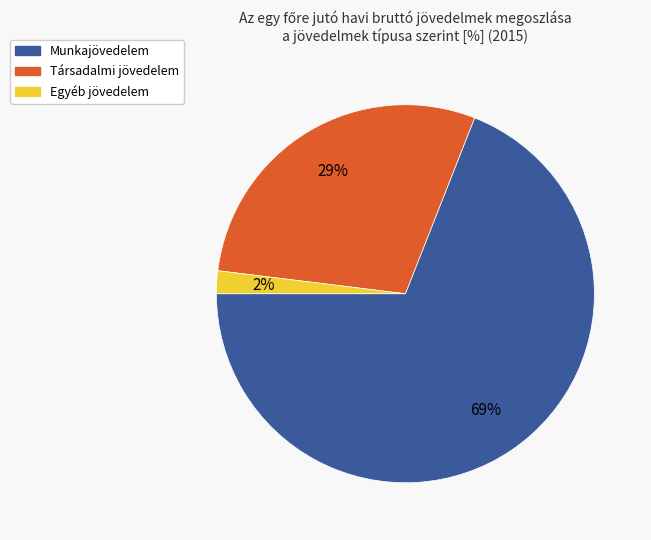

Is it true that Társadalmi jövedelem is 29% of the pie?

True